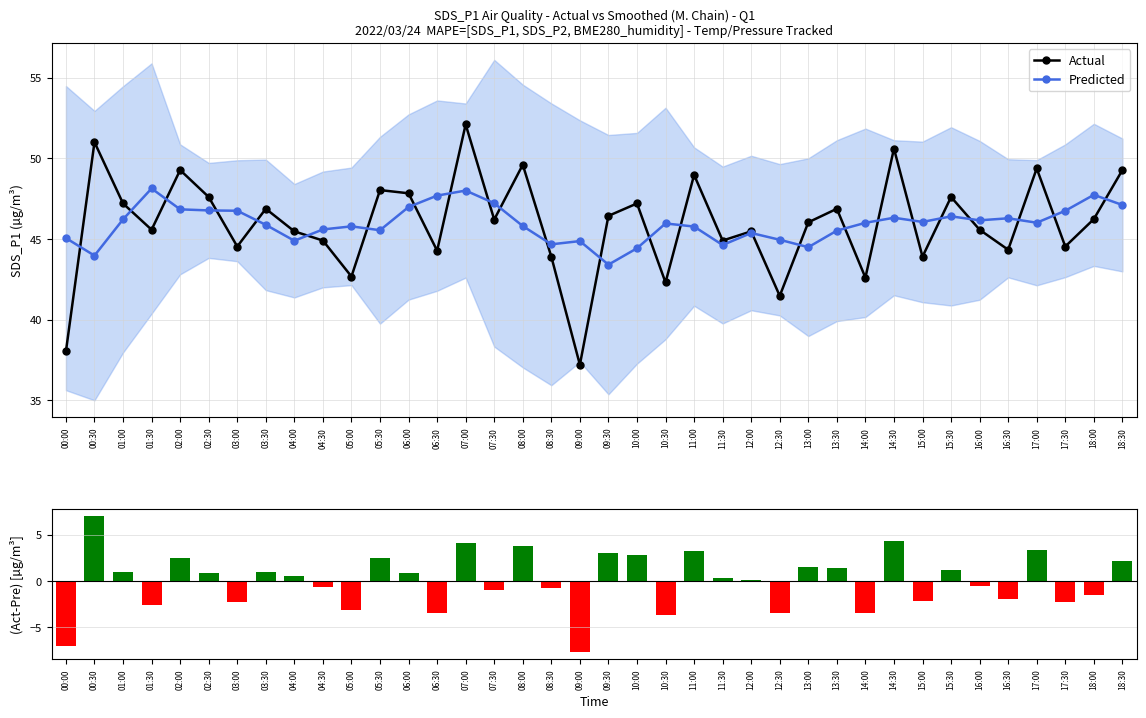

What is the smallest value displayed?

-7.7